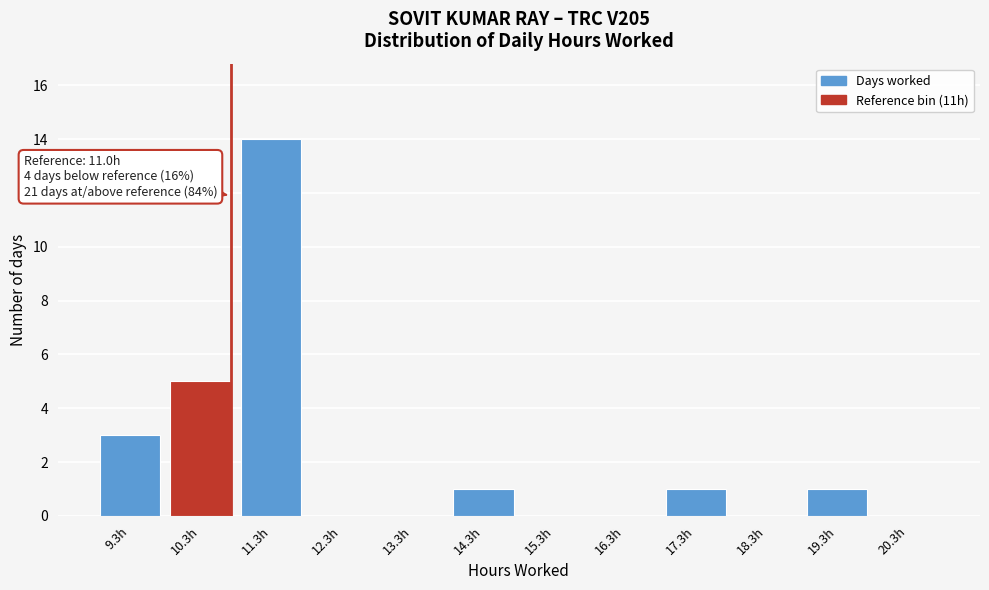

Reading left to right, transcribe all the data shown in this chart.

9.3h=3	10.3h=5	11.3h=14	12.3h=0	13.3h=0	14.3h=1	15.3h=0	16.3h=0	17.3h=1	18.3h=0	19.3h=1	20.3h=0